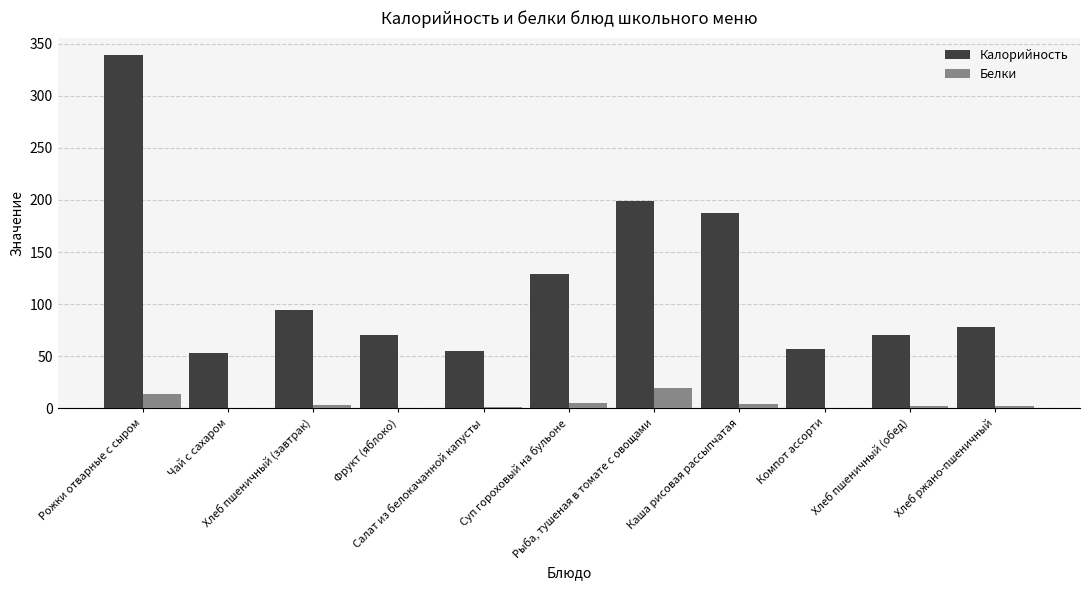

What is the sum of all Калорийность values?

1332.0